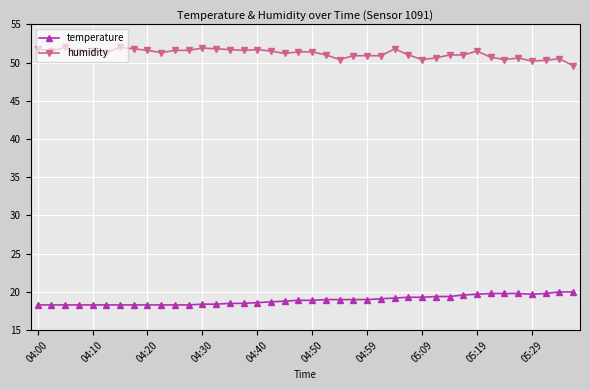

Is this an area chart (filled region under the line)?

No